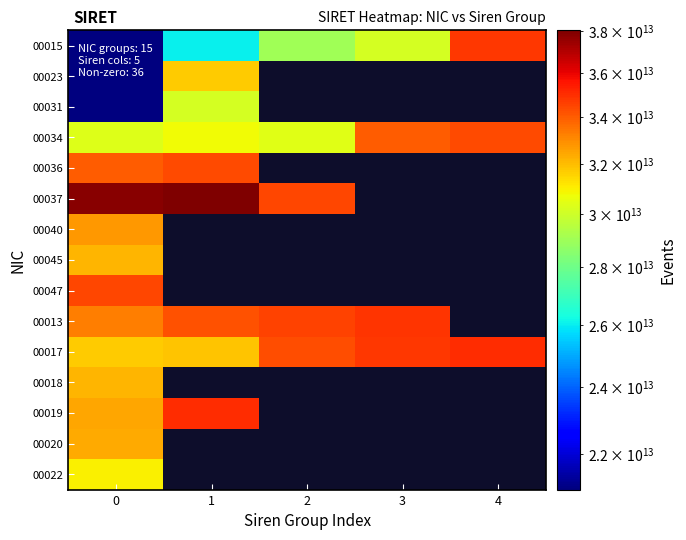

Which series changed the most between 3 and 4?

00015